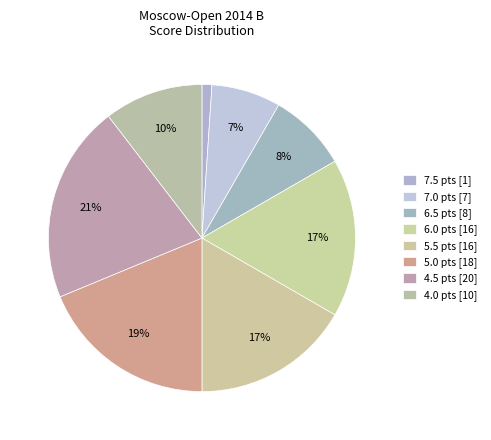

Combined, do 5.5 and 5.0 account for over 50%?

No